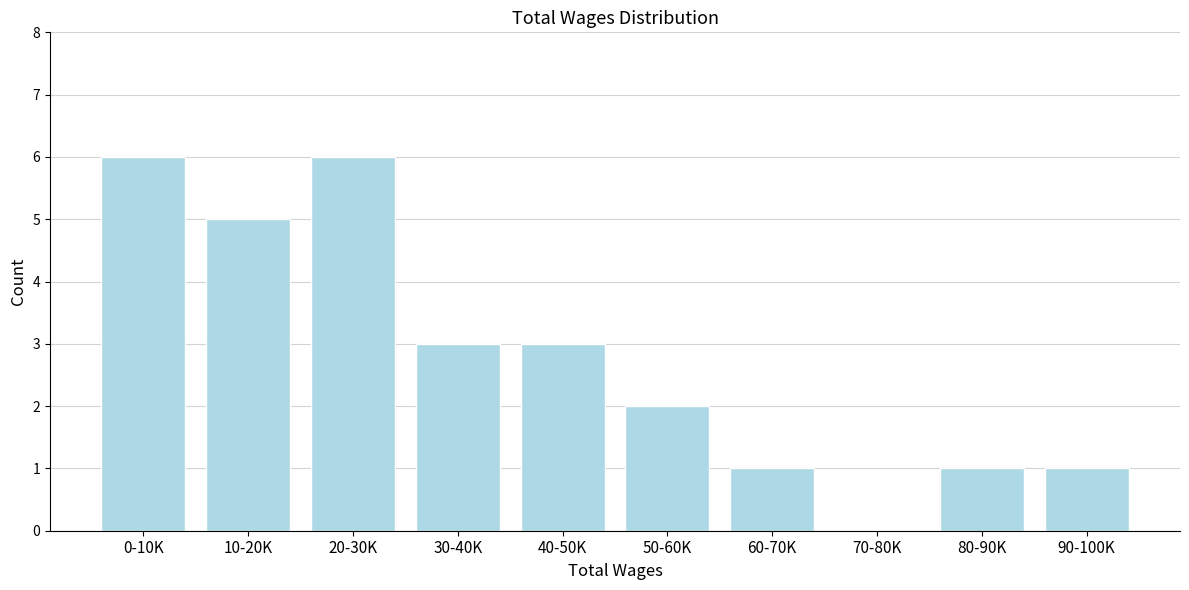

Reading right to left, what are all the values shown in this chart?

90-100K=1	80-90K=1	70-80K=0	60-70K=1	50-60K=2	40-50K=3	30-40K=3	20-30K=6	10-20K=5	0-10K=6